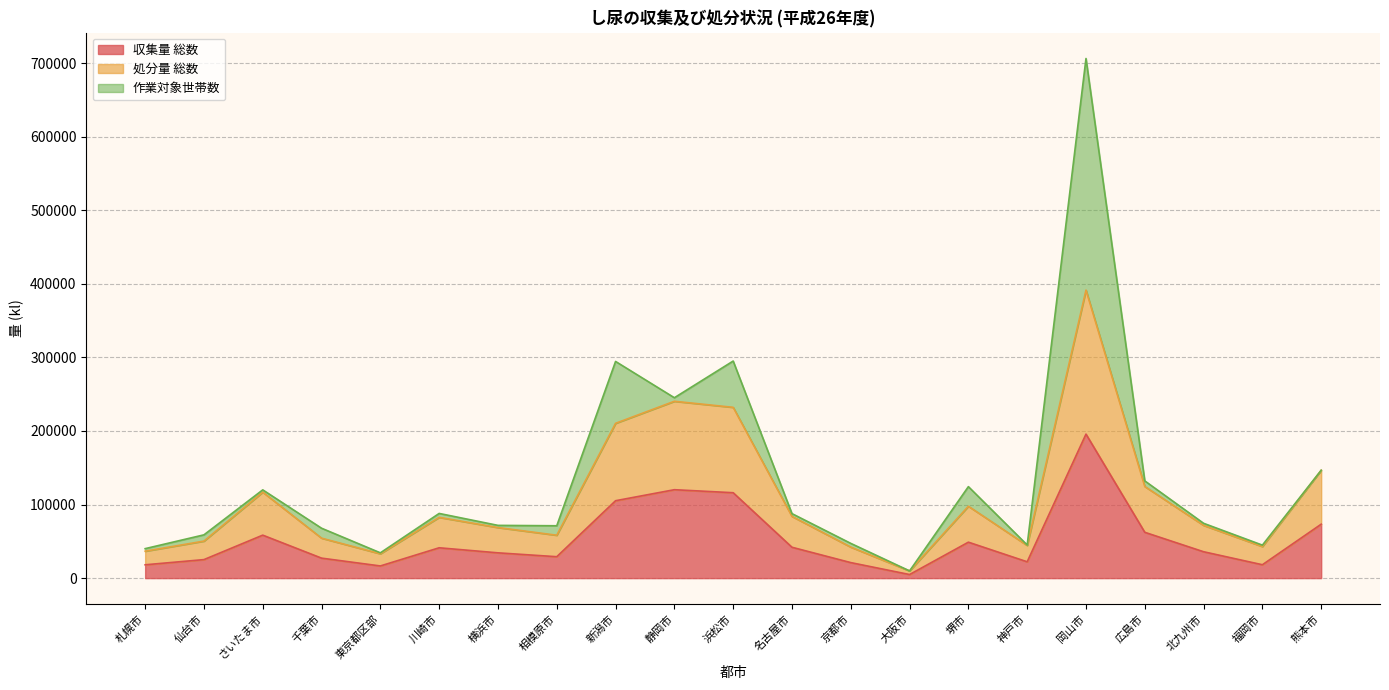

What is the minimum value for 処分量 総数?

9764